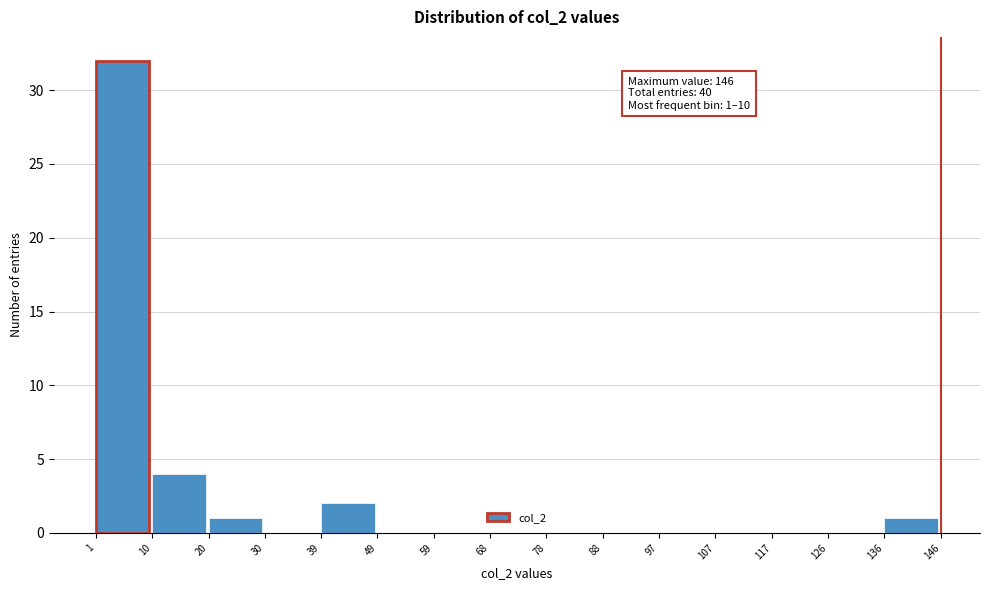

Which range on the x-axis has the tallest bar?

1 to 10